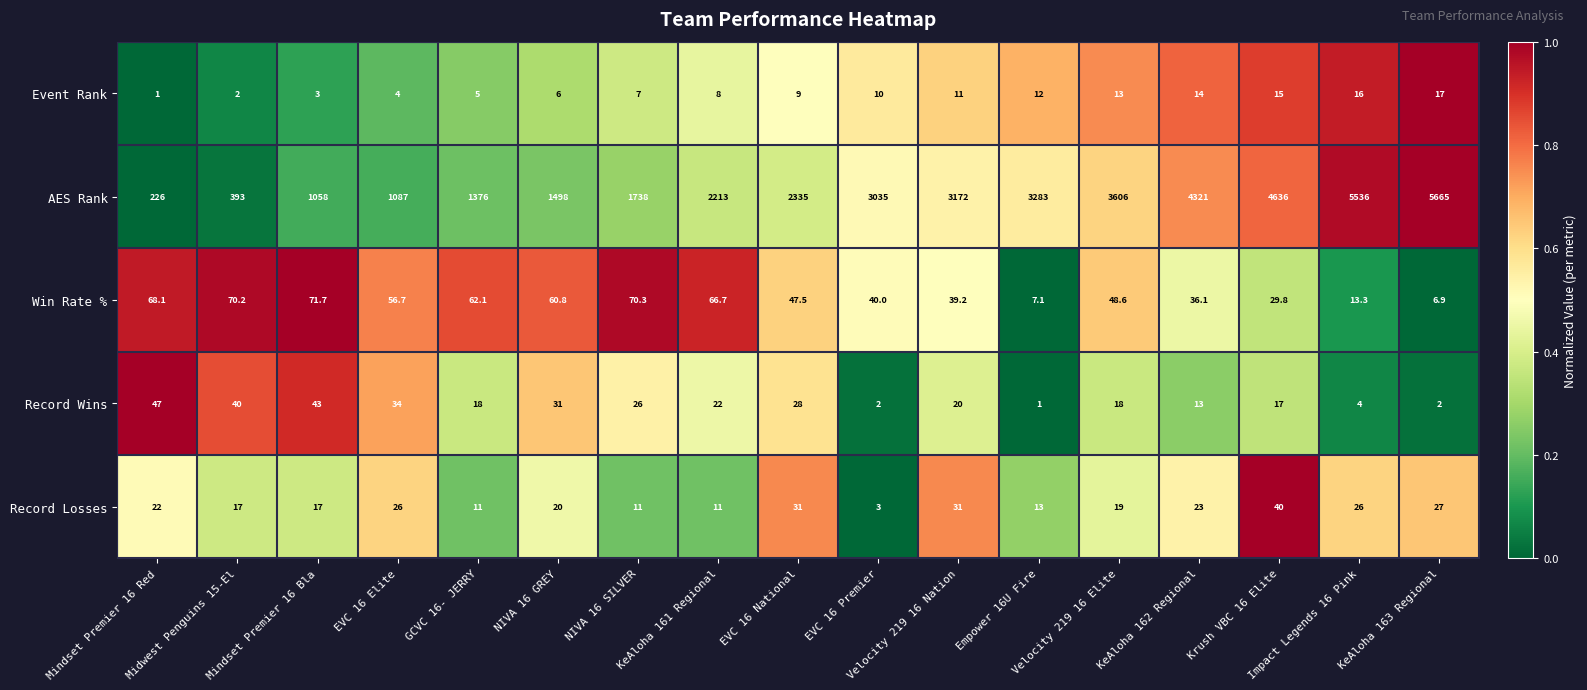

What is the sum of all Win Rate % values?

795.1